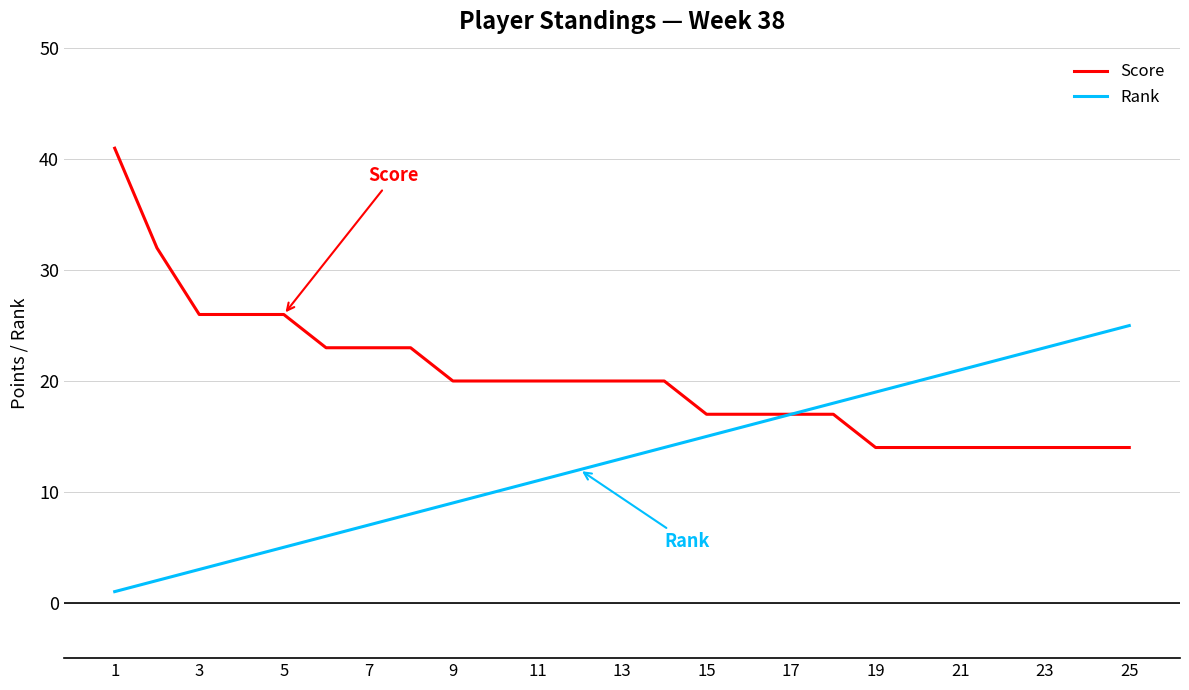

What is the greatest value displayed?

41